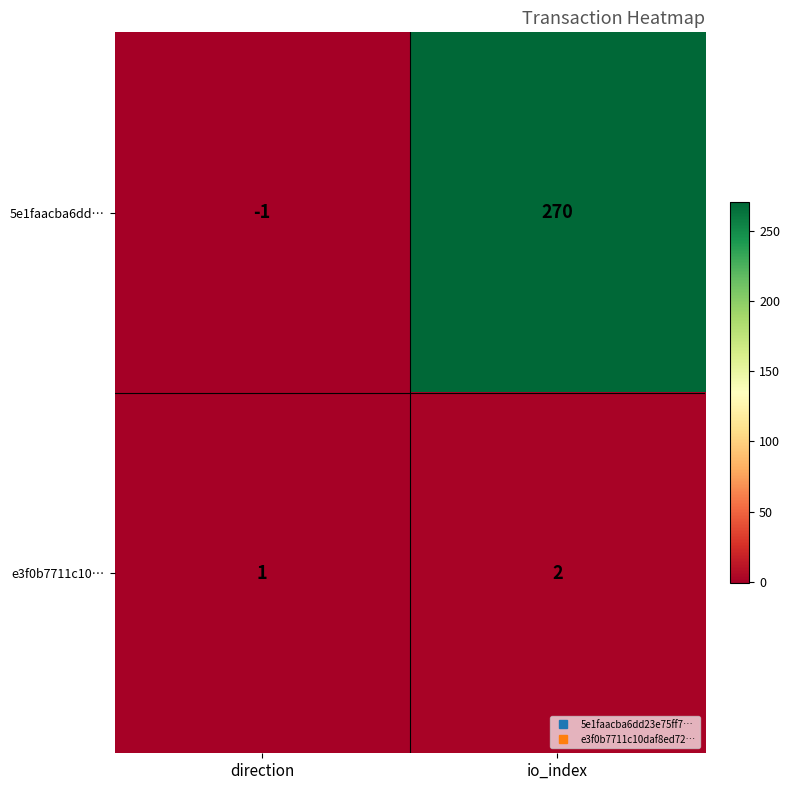

Which series has the widest spread of values?

5e1faacba6dd…